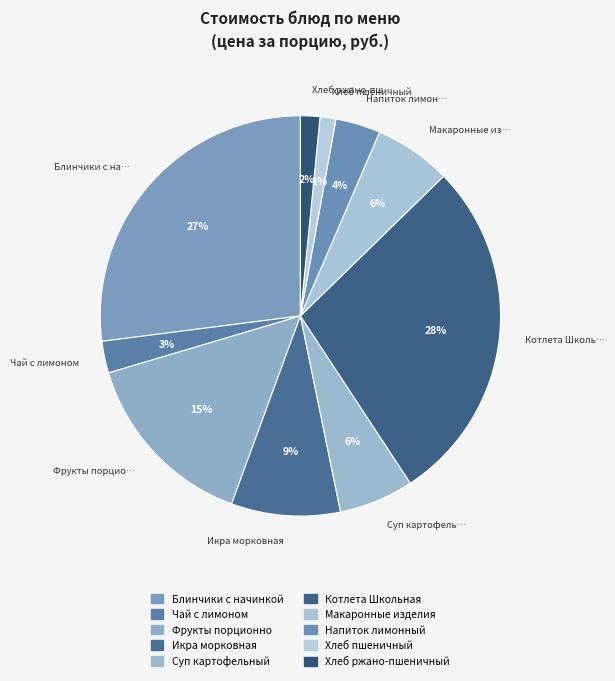

Count the number of slices in the pie.

10